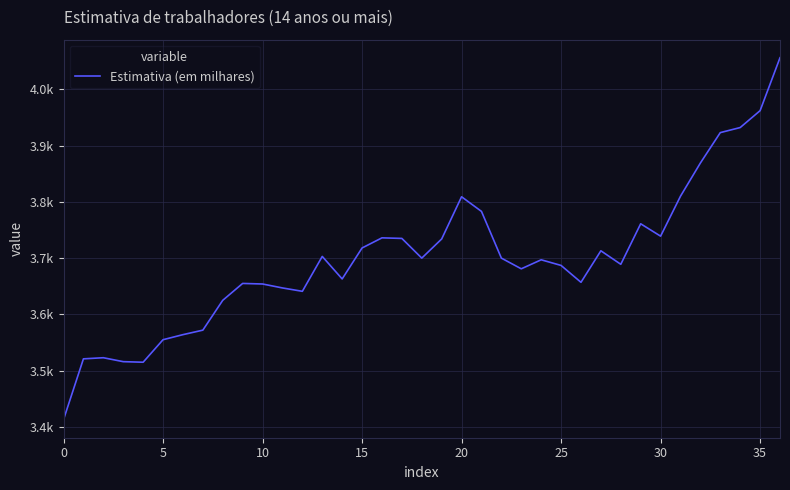

Which label corresponds to the largest value in the chart?

36